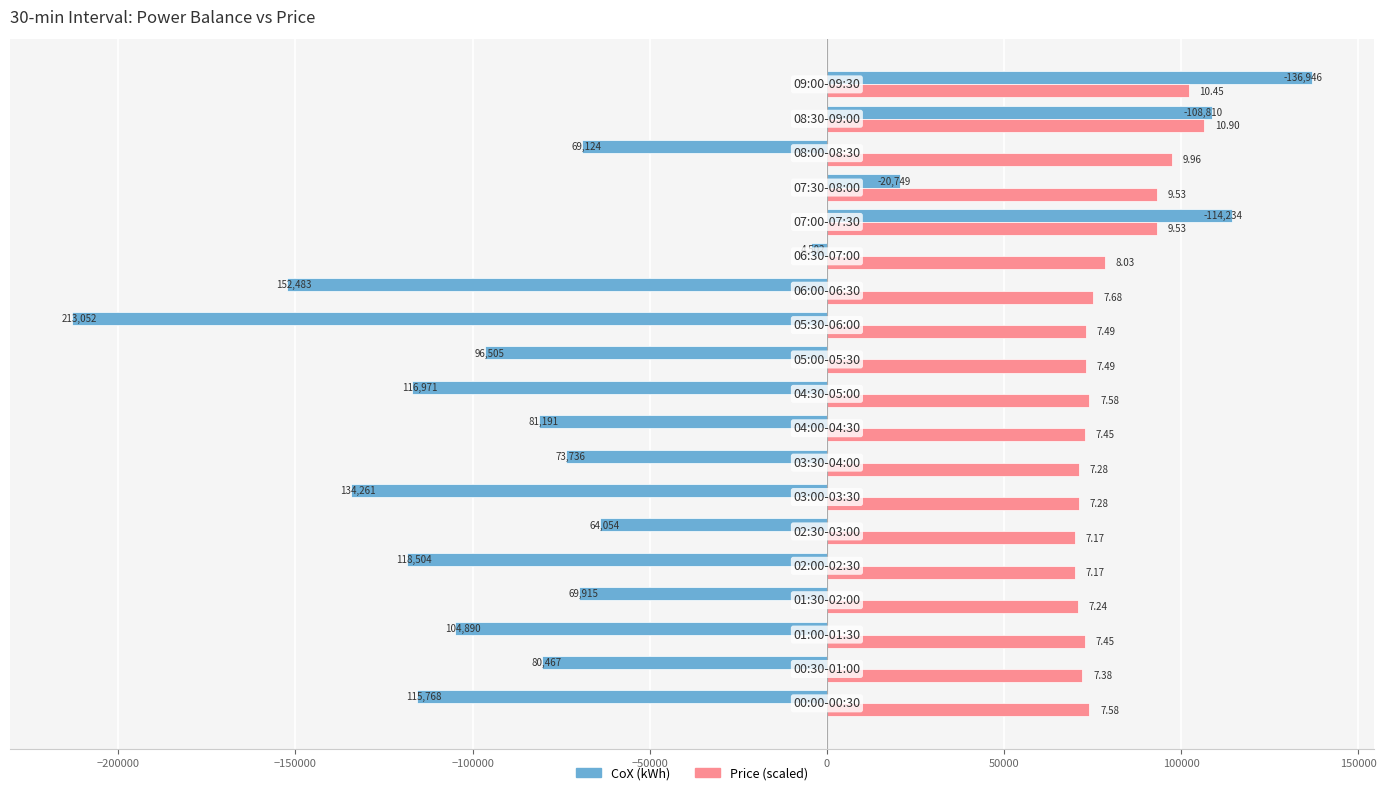

What are all the series names shown in the legend?

CoX (kWh), Price (scaled)